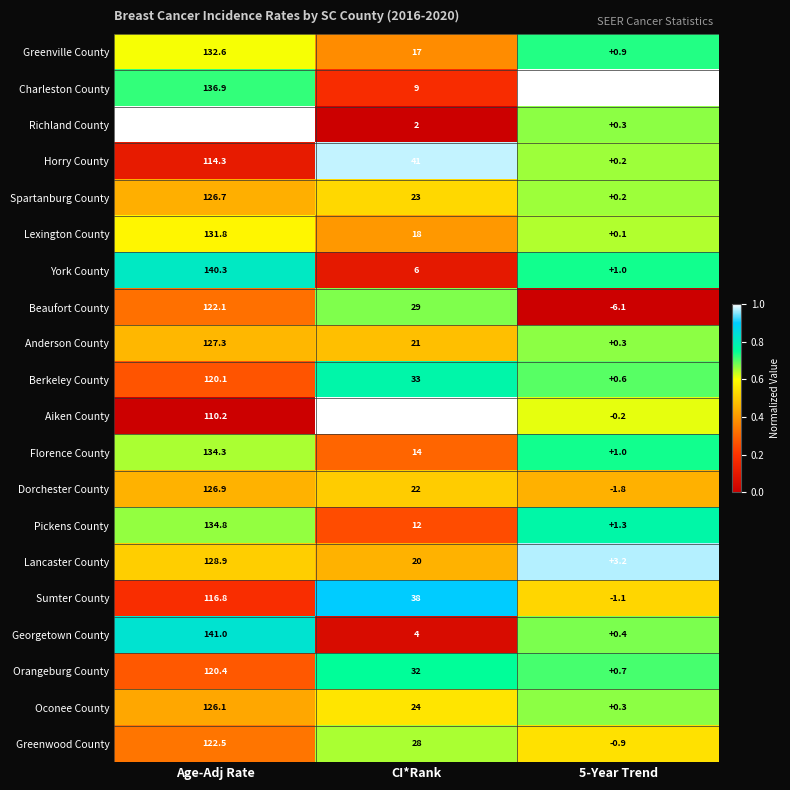

Which series has the widest spread of values?

Richland County